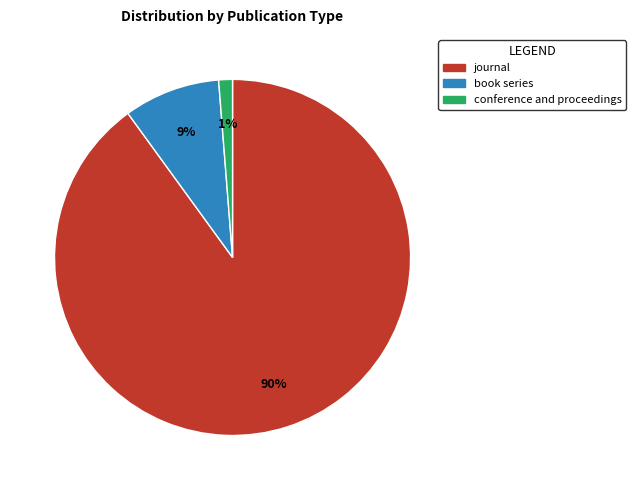

To the nearest percent, what is the difference between the largest and smallest slice percentages?

89%